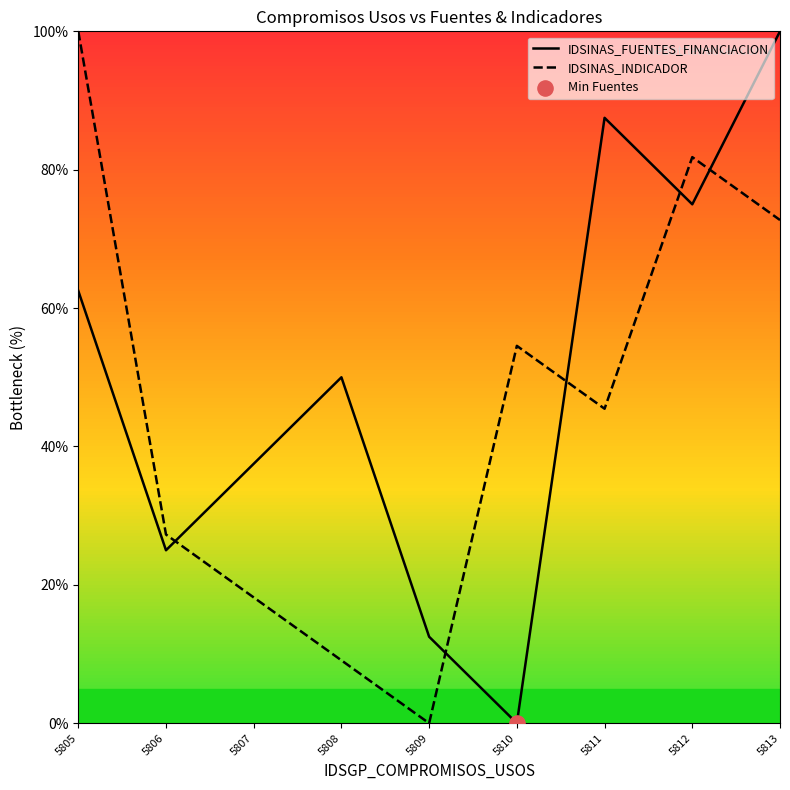

Which series has the largest total across all categories?

IDSINAS_FUENTES_FINANCIACION